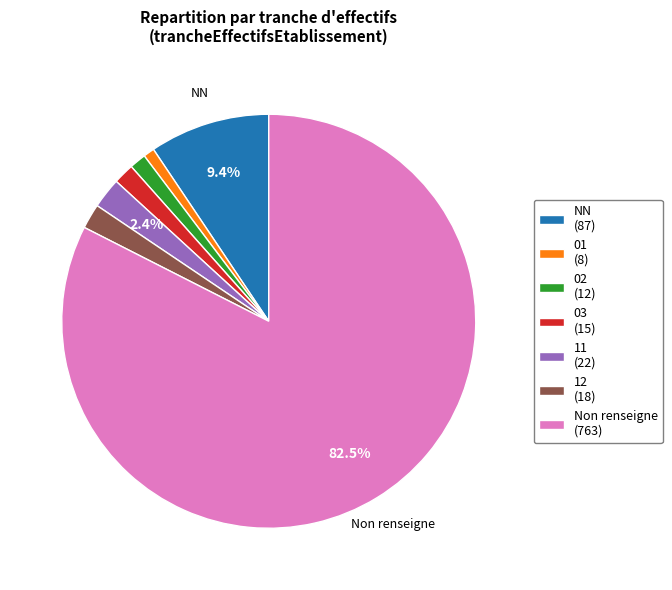

What is the largest slice in the pie chart?

Non renseigne (763)